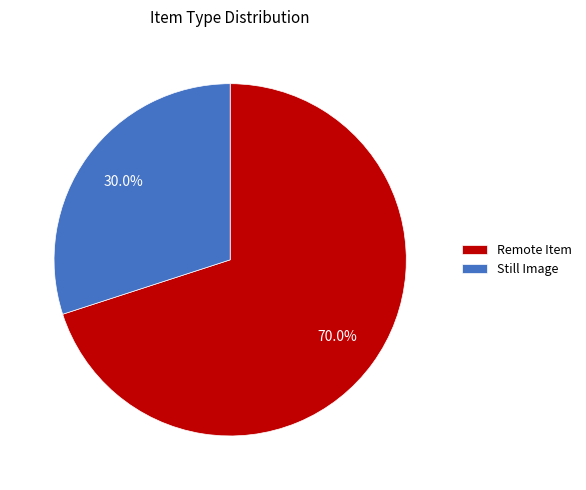

Is there a majority slice in this chart?

Yes